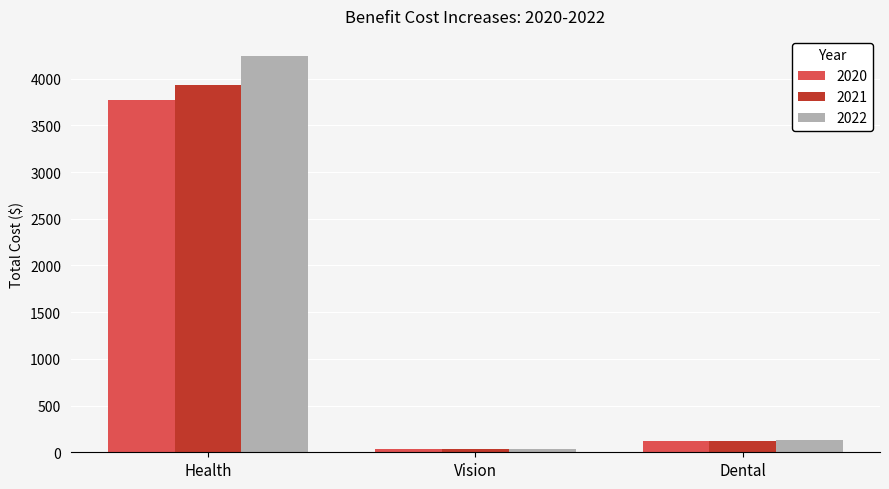

Reading left to right, transcribe all the data shown in this chart.

2020: 3775.6	36.9	116.2
2021: 3929.4	36.9	124.3
2022: 4244.9	36.9	136.8